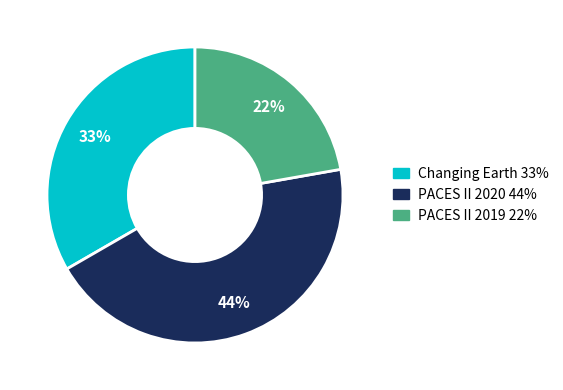

Is there any slice that represents more than half of the pie?

No